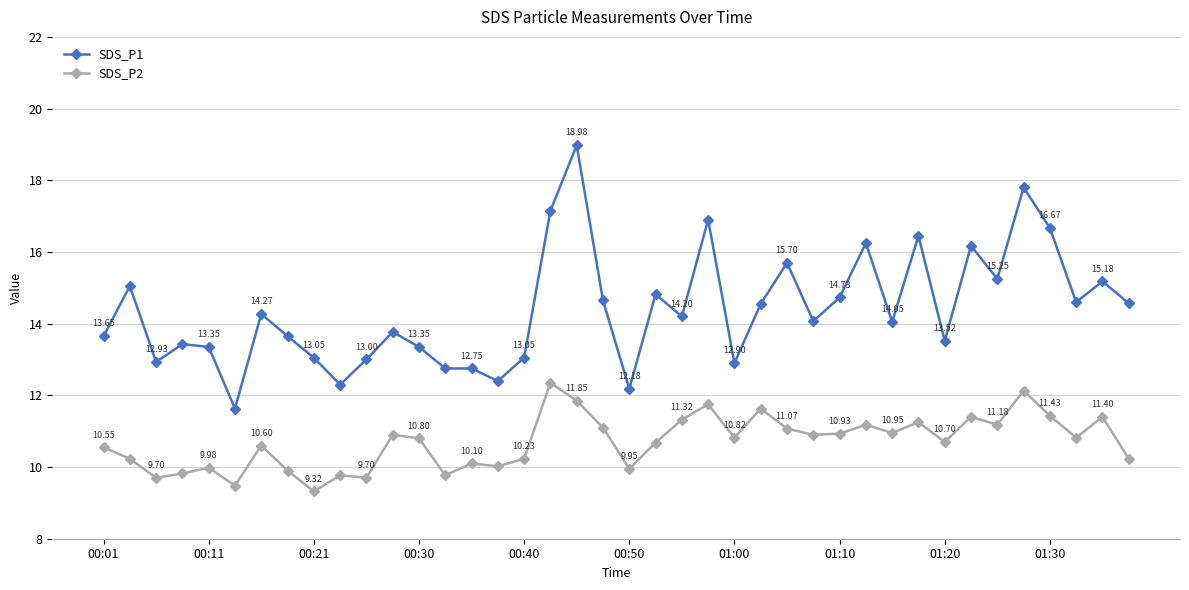

What is the difference between the maximum and second lowest values in the SDS_P1 series?

6.8